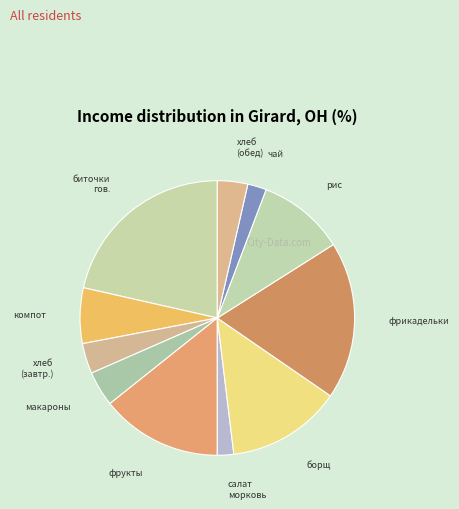

What is the largest slice in the pie chart?

биточки гов.